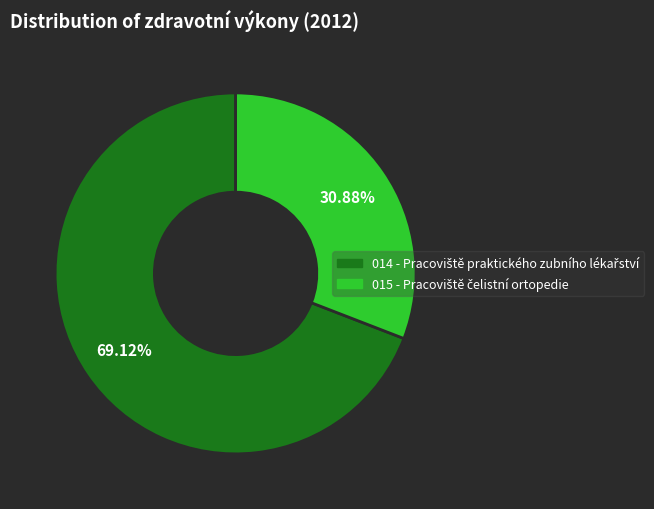

How many slices are in this pie chart?

2